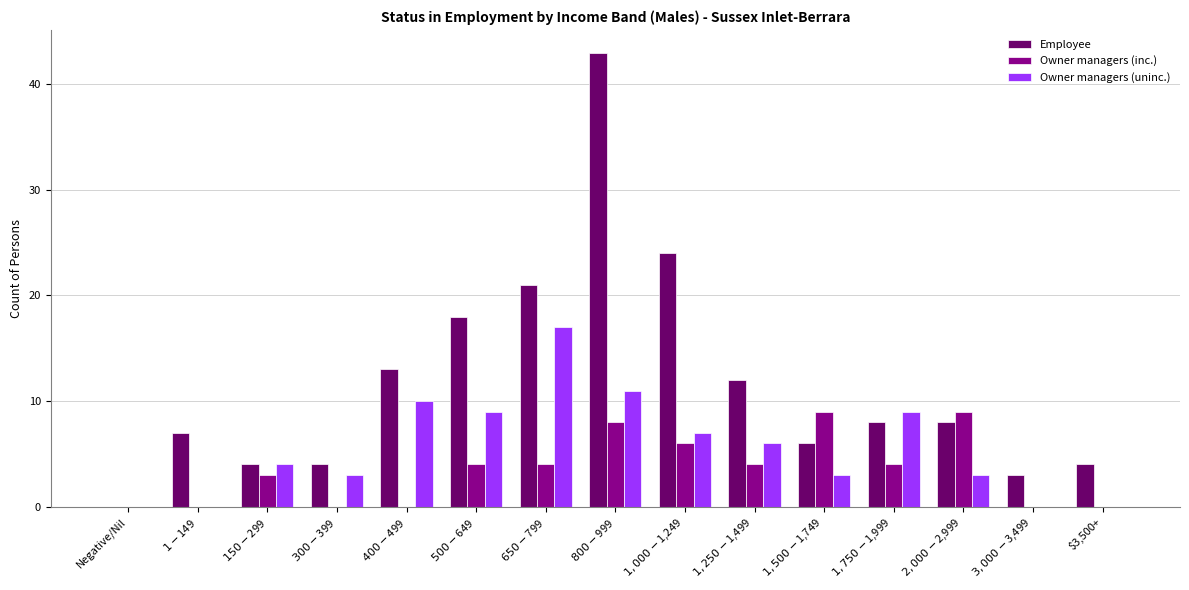

What is the sum of all Employee values?

175